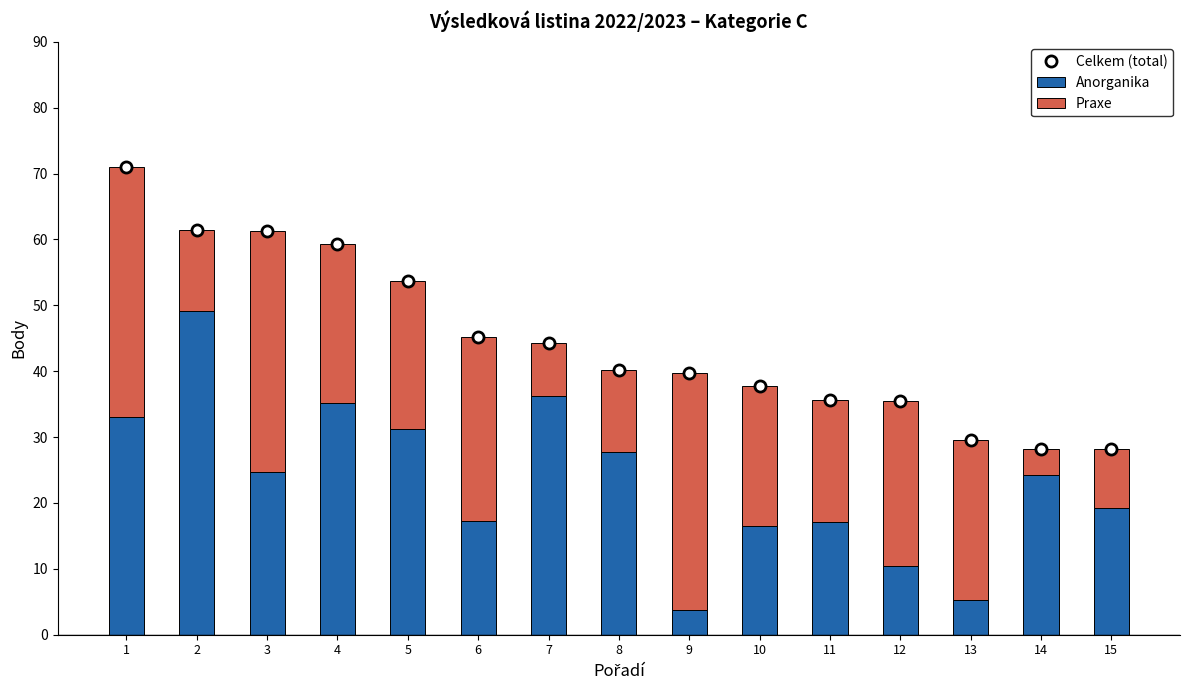

What is the maximum value for Anorganika?

49.2